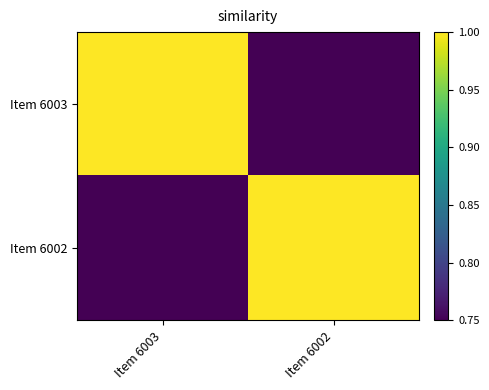

At which category is the sum across all series the highest?

Item 6003